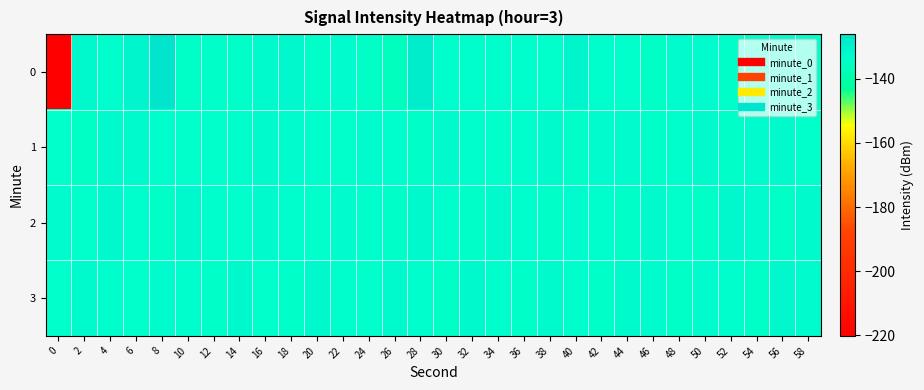

Which has a higher value, 8 or 28?

8